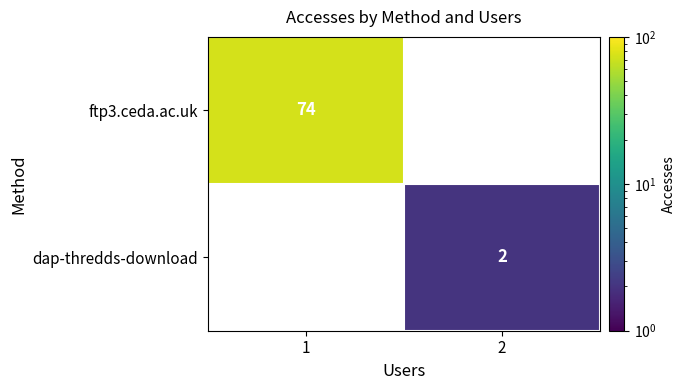

Which series has the widest spread of values?

ftp3.ceda.ac.uk